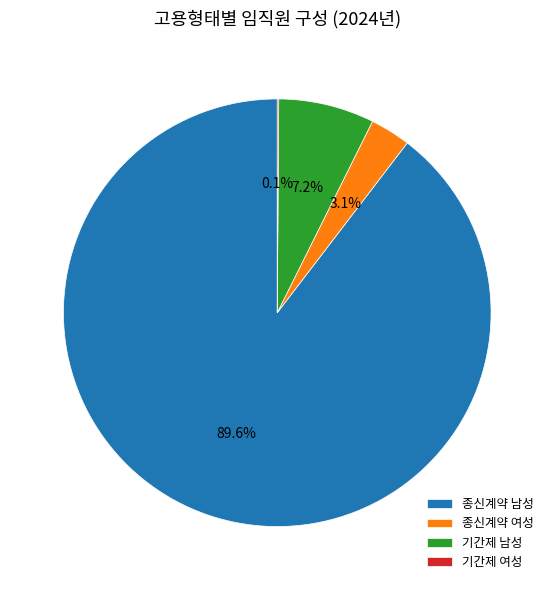

What is the ratio of the value at 종신계약 남성 to the value at 기간제 남성?

12.4